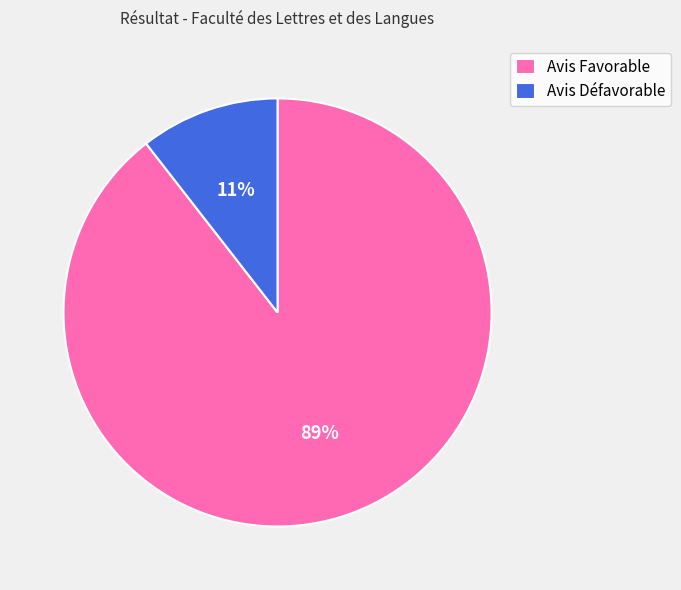

Rank the categories by value from highest to lowest.

Avis Favorable, Avis Défavorable